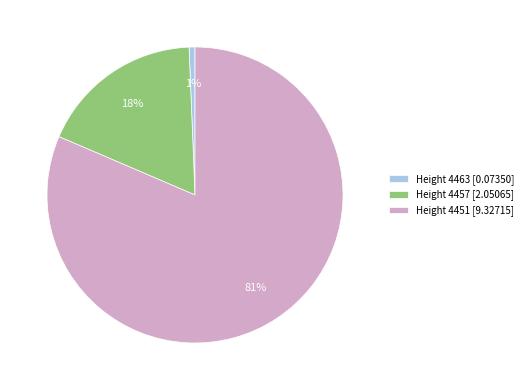

Between Height 4463 [0.07350] and Height 4457 [2.05065], which is larger?

Height 4457 [2.05065]